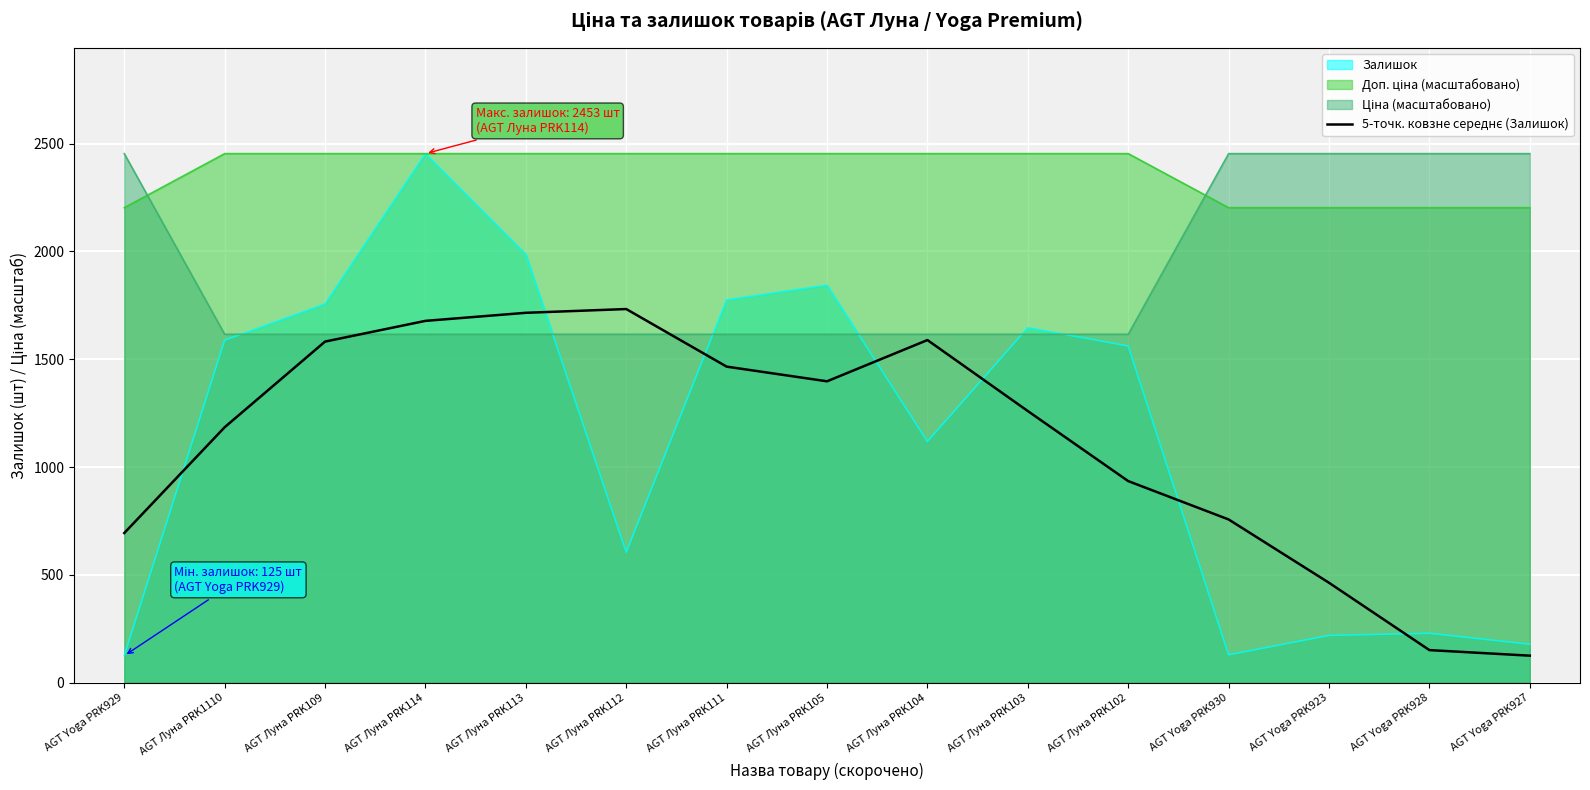

What is the greatest value displayed?

2453.0